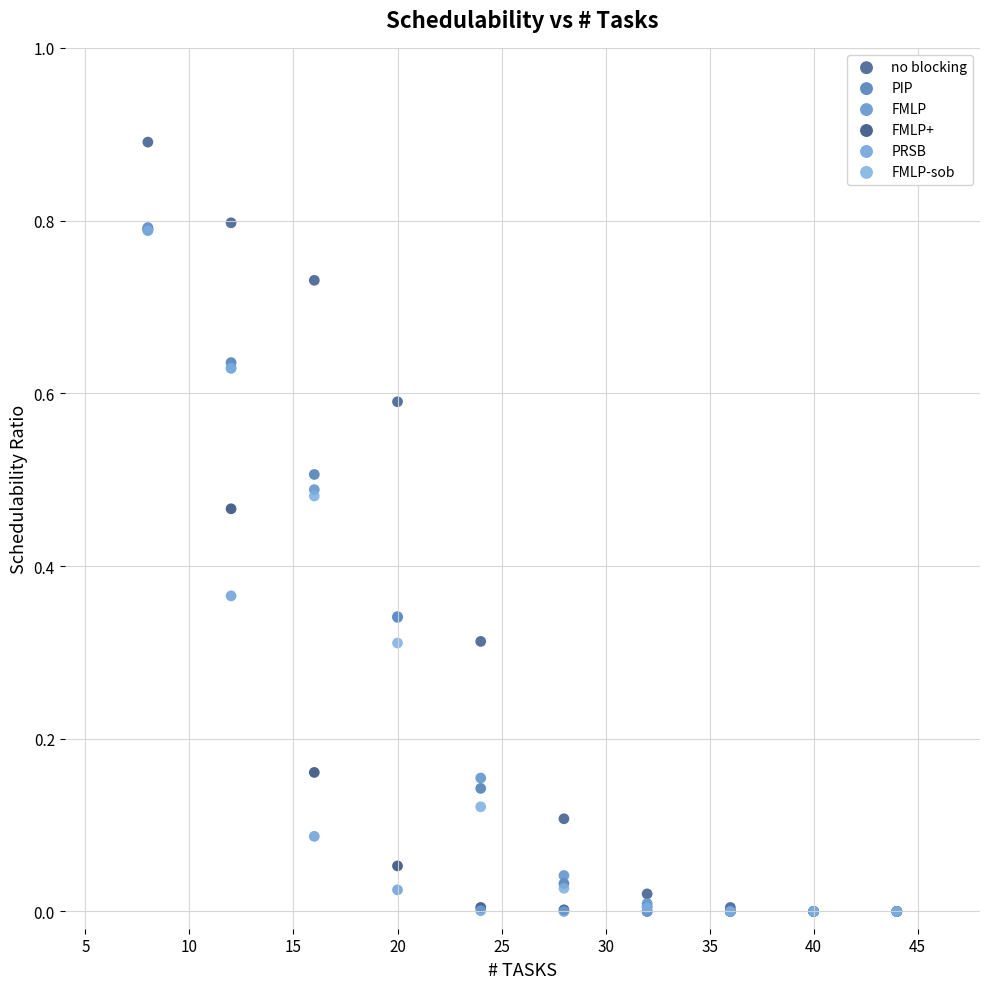

What are all the series names shown in the legend?

no blocking, PIP, FMLP, FMLP+, PRSB, FMLP-sob